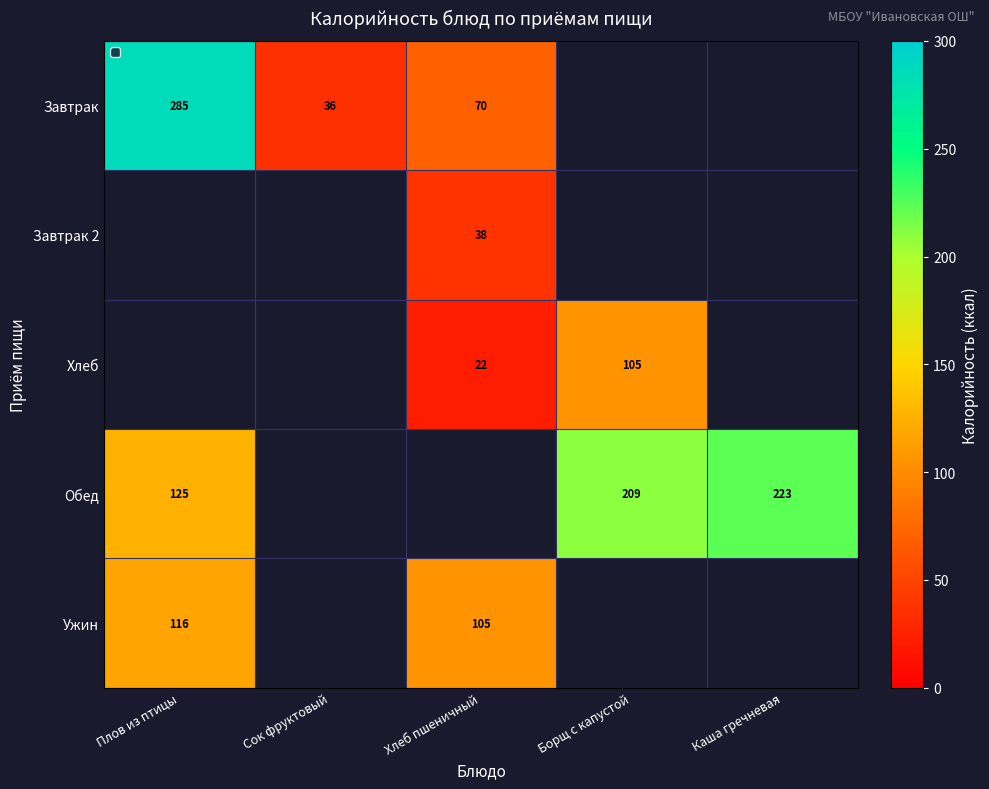

The value of Завтрак at Плов из птицы is 452. True or false?

False